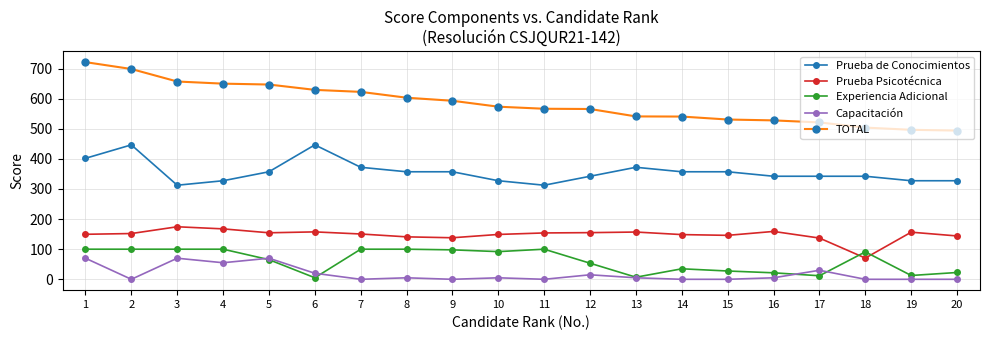

True or false: TOTAL has a value of 494.0 at 20.

True